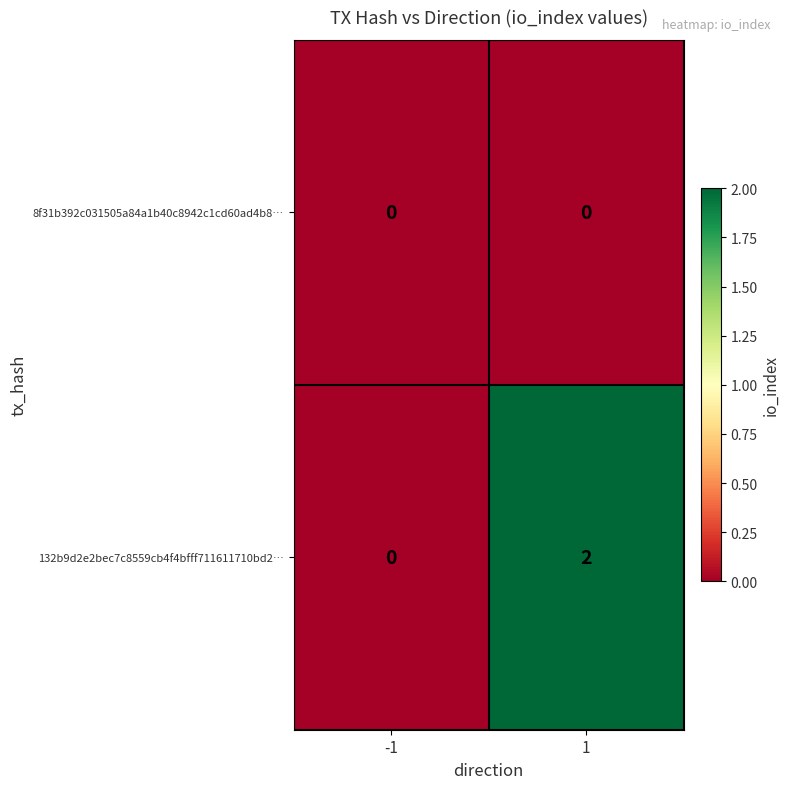

List the labels in order of 132b9d2e2bec7c8559cb4f4bfff711611710bd2… value, largest first.

1, -1